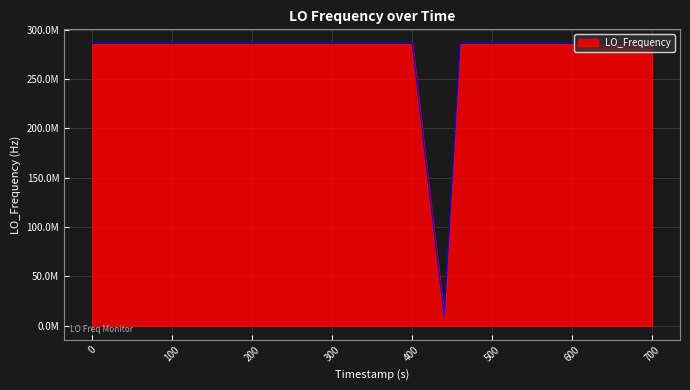

Is this an area chart (filled region under the line)?

Yes